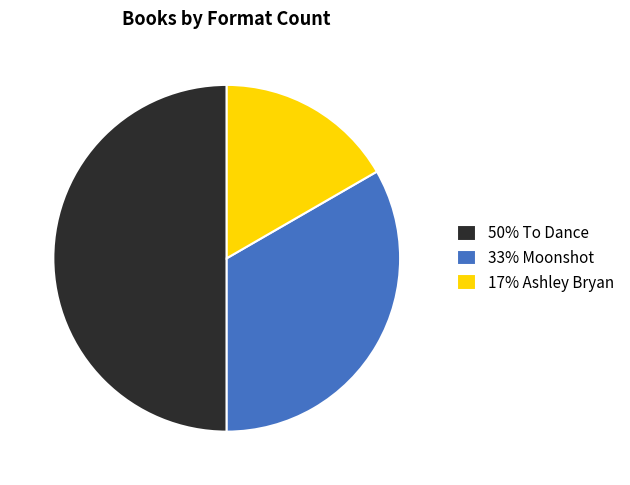

What is the largest slice in the pie chart?

50% To Dance